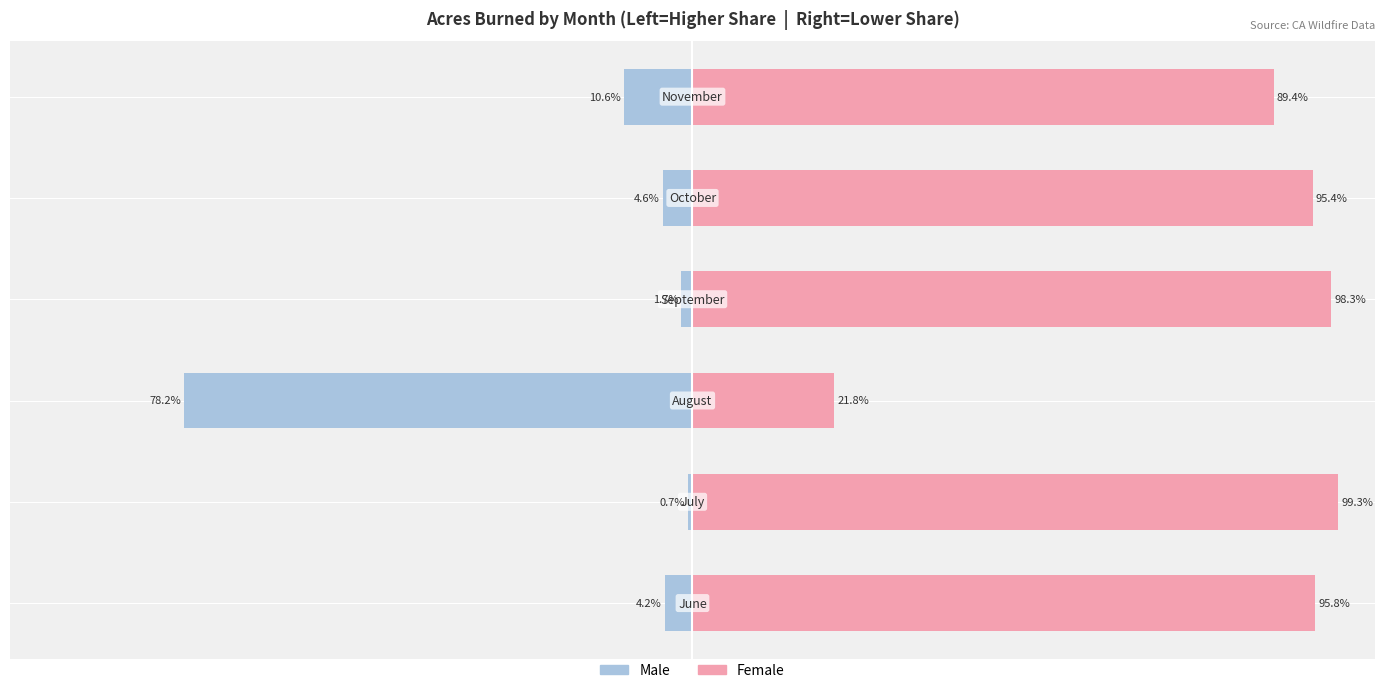

How many groups of bars are there?

6